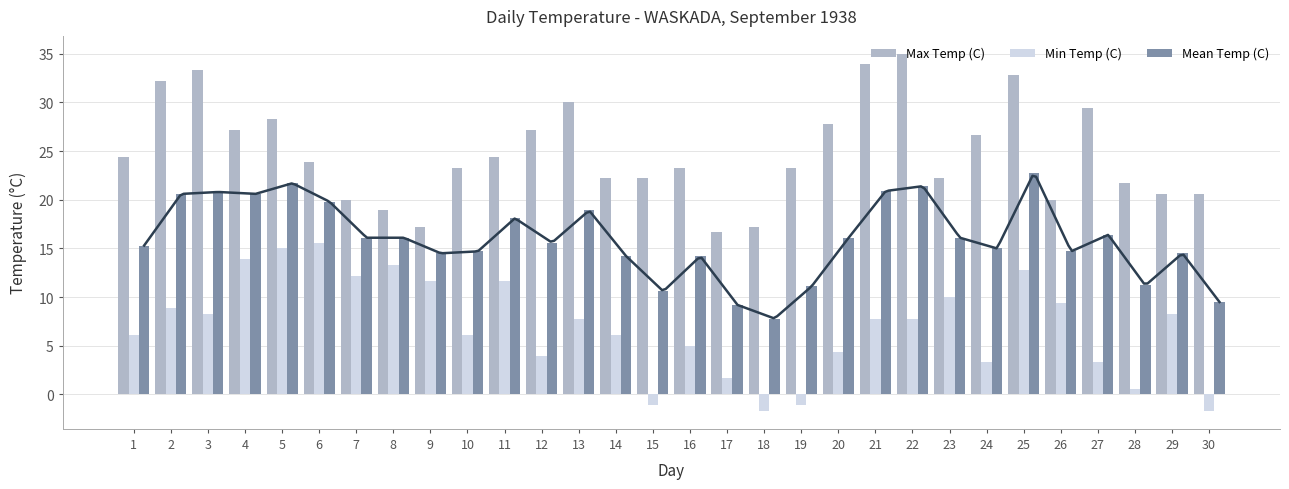

What is the highest value of the Mean Temp (C) series?

22.8